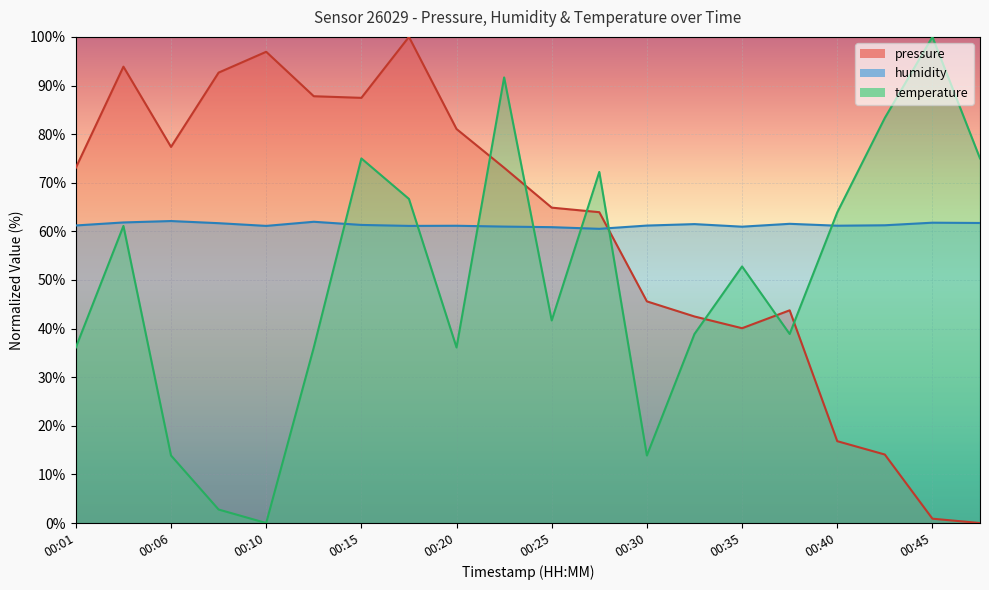

What is the value of the pressure point at the 7th from the left?

87.5